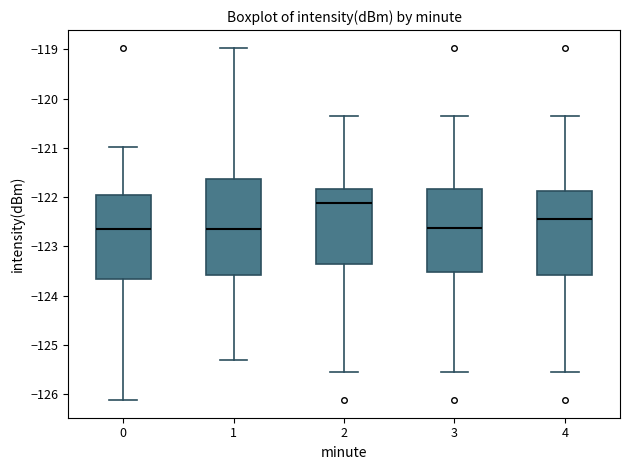

Comparing the boxes themselves (not the whiskers), which one is the tallest?

1